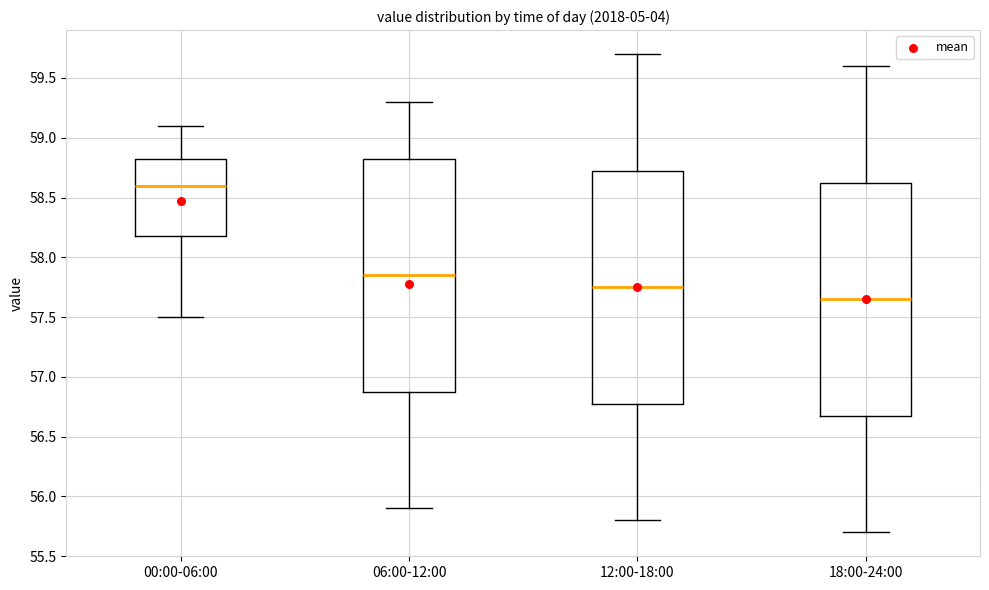

Reading left to right, read every box against the y-axis: the position of its median line, the range the box covers, and the ends of its whiskers. The values are not printed on the chart, so give them approximately, as read against the axis.

00:00-06:00: median 58.60, box 58.20 to 58.85, whiskers 57.50 to 59.10
06:00-12:00: median 57.85, box 56.90 to 58.85, whiskers 55.90 to 59.30
12:00-18:00: median 57.75, box 56.80 to 58.75, whiskers 55.80 to 59.70
18:00-24:00: median 57.65, box 56.70 to 58.65, whiskers 55.70 to 59.60